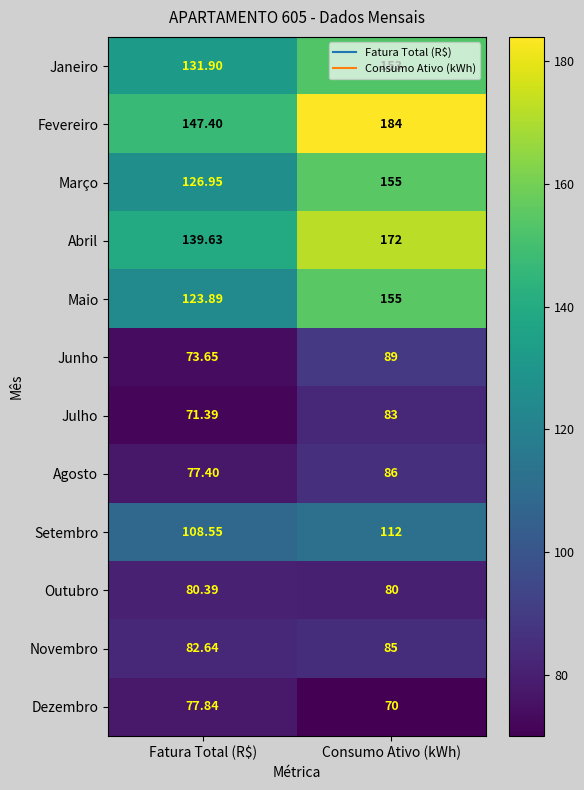

At which label is Julho closest to 77?

Fatura Total (R$)